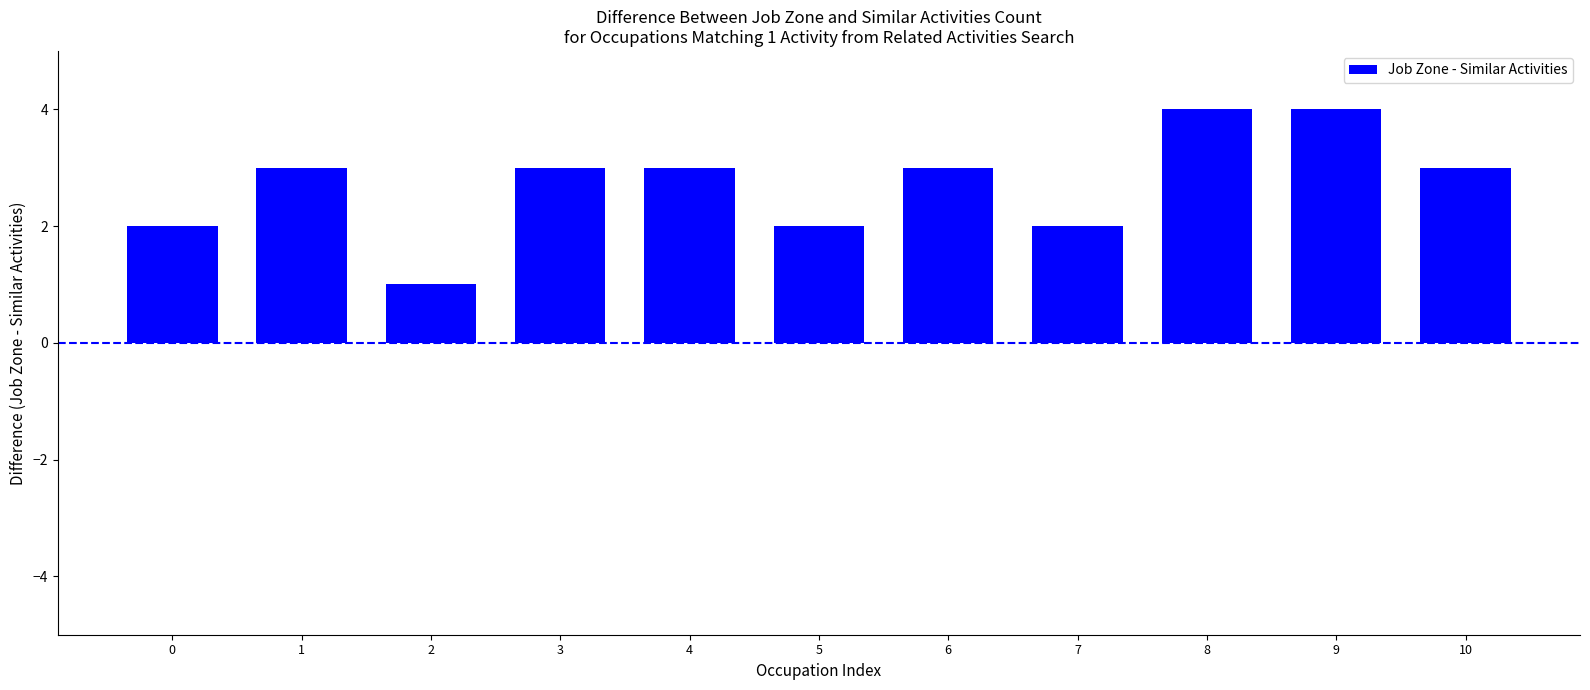

The chart shows a value of 0 at 2. True or false?

False